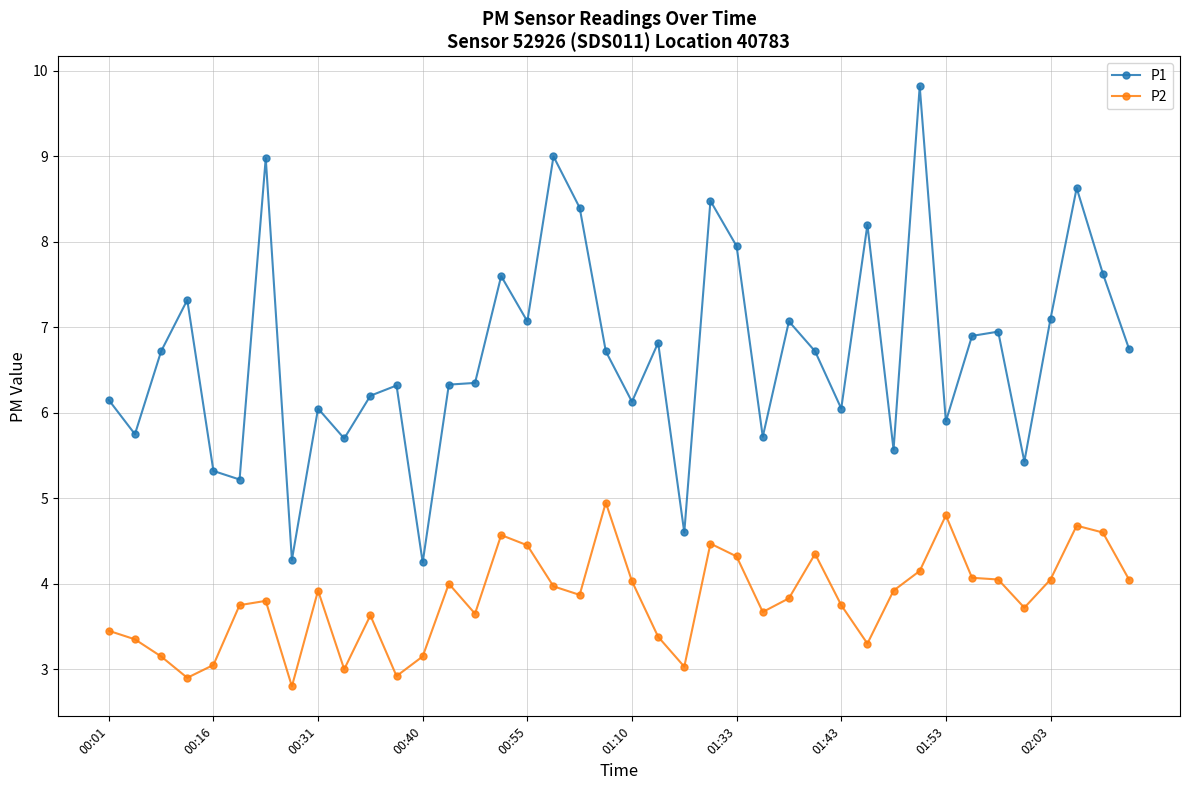

Which series has the largest range (max minus min)?

P1